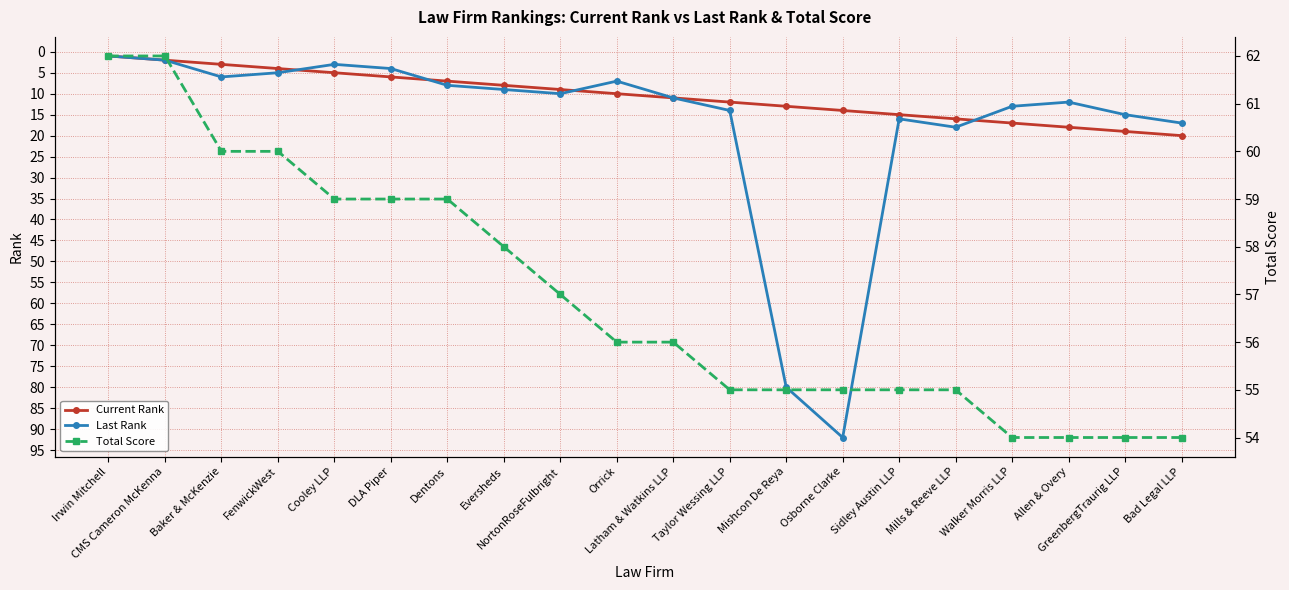

Read the Current Rank value at Orrick, to the nearest 5.

10